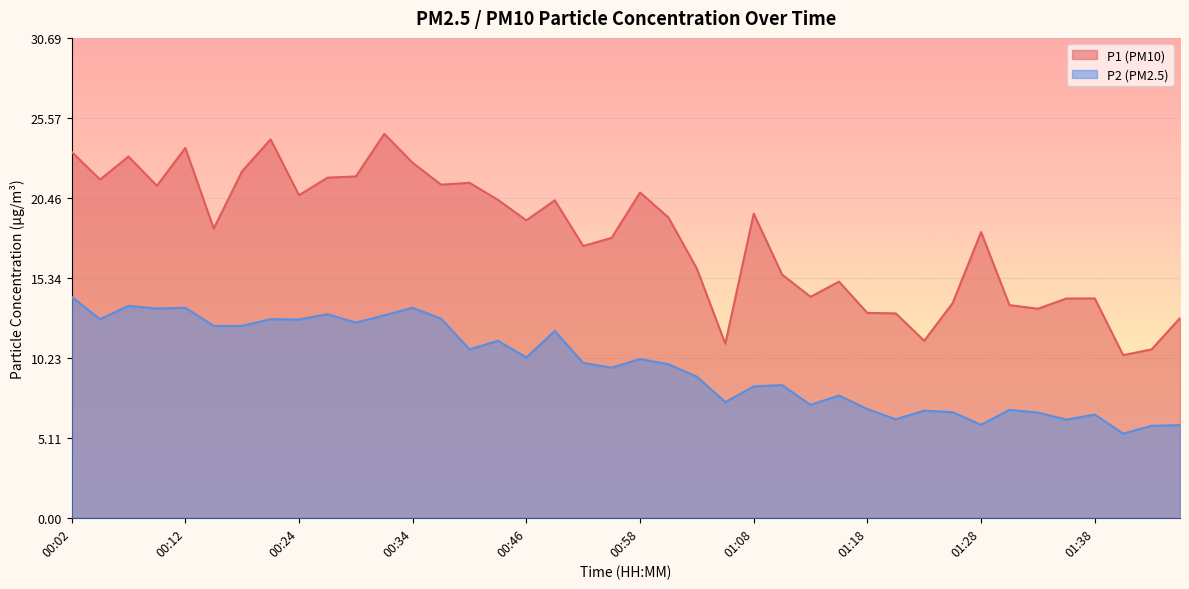

What is the minimum value for P1?

10.4